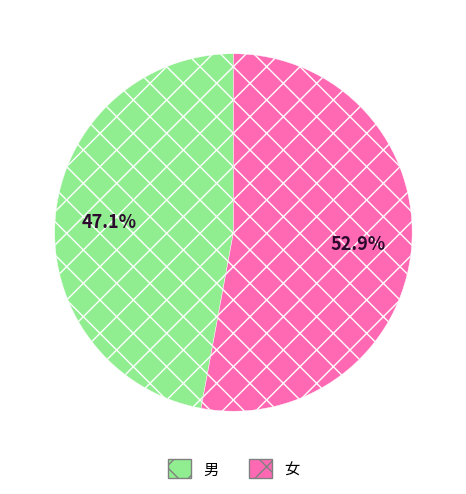

Is there any slice that represents more than half of the pie?

Yes